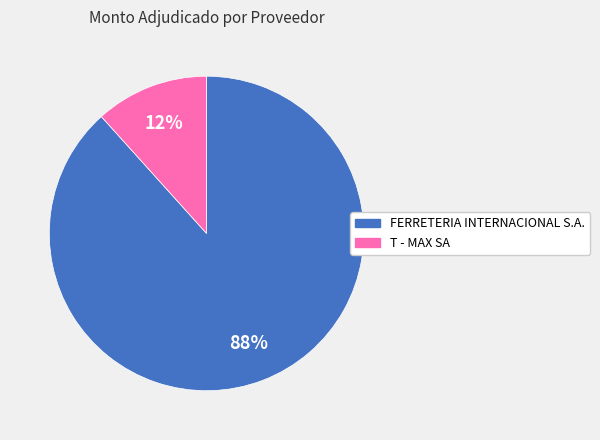

Does any single category account for the majority?

Yes